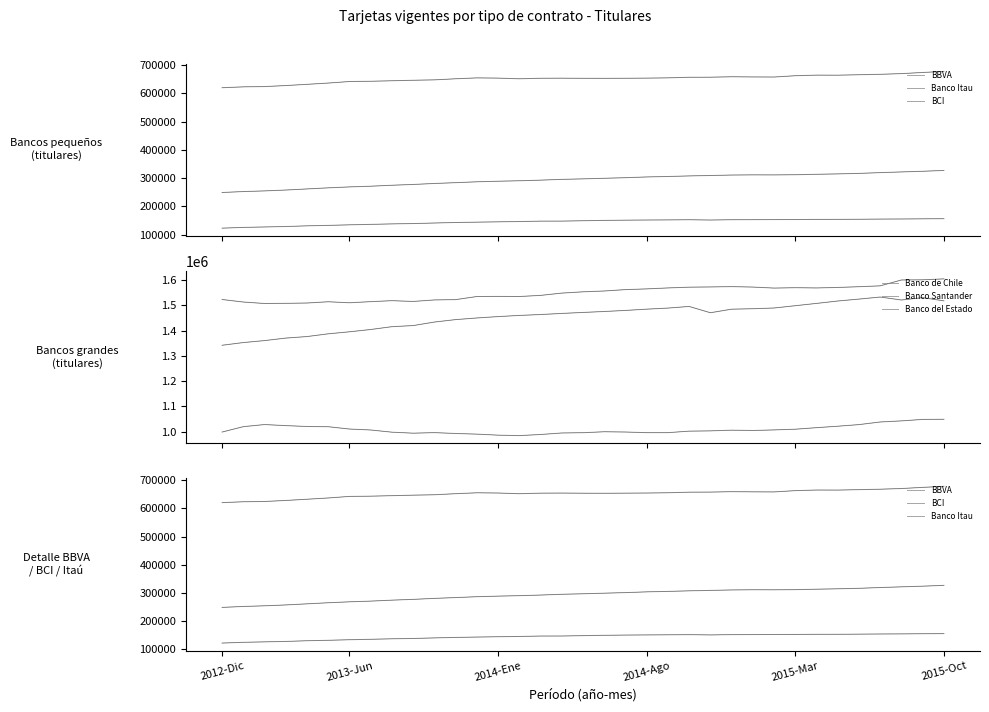

Does the chart have visible grid lines?

No